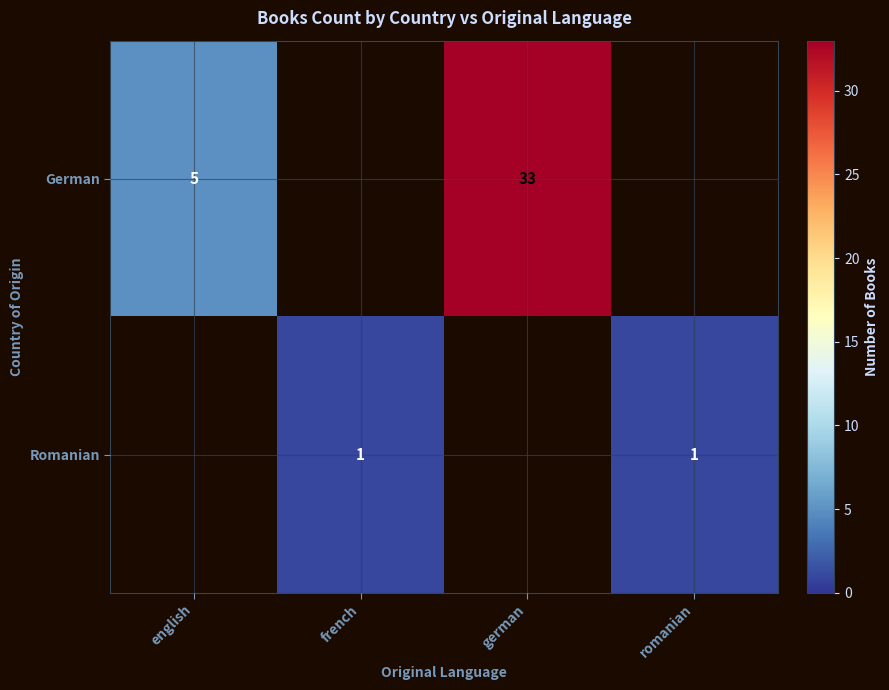

Count the number of data series in this chart.

2